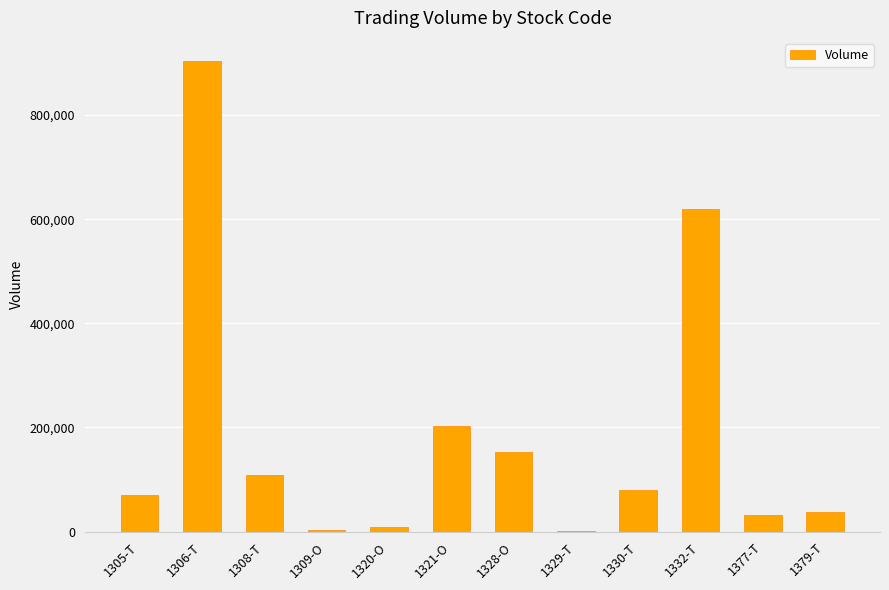

At which category does the chart reach its peak across all series?

1306-T